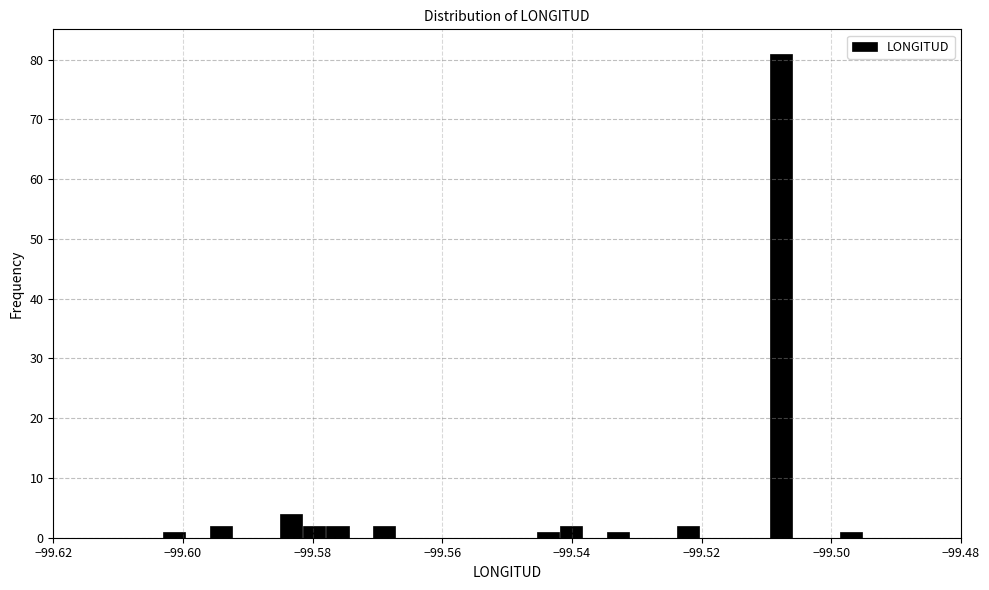

Read against the x-axis, roughly where is the centre of the tallest bar?

-99.508